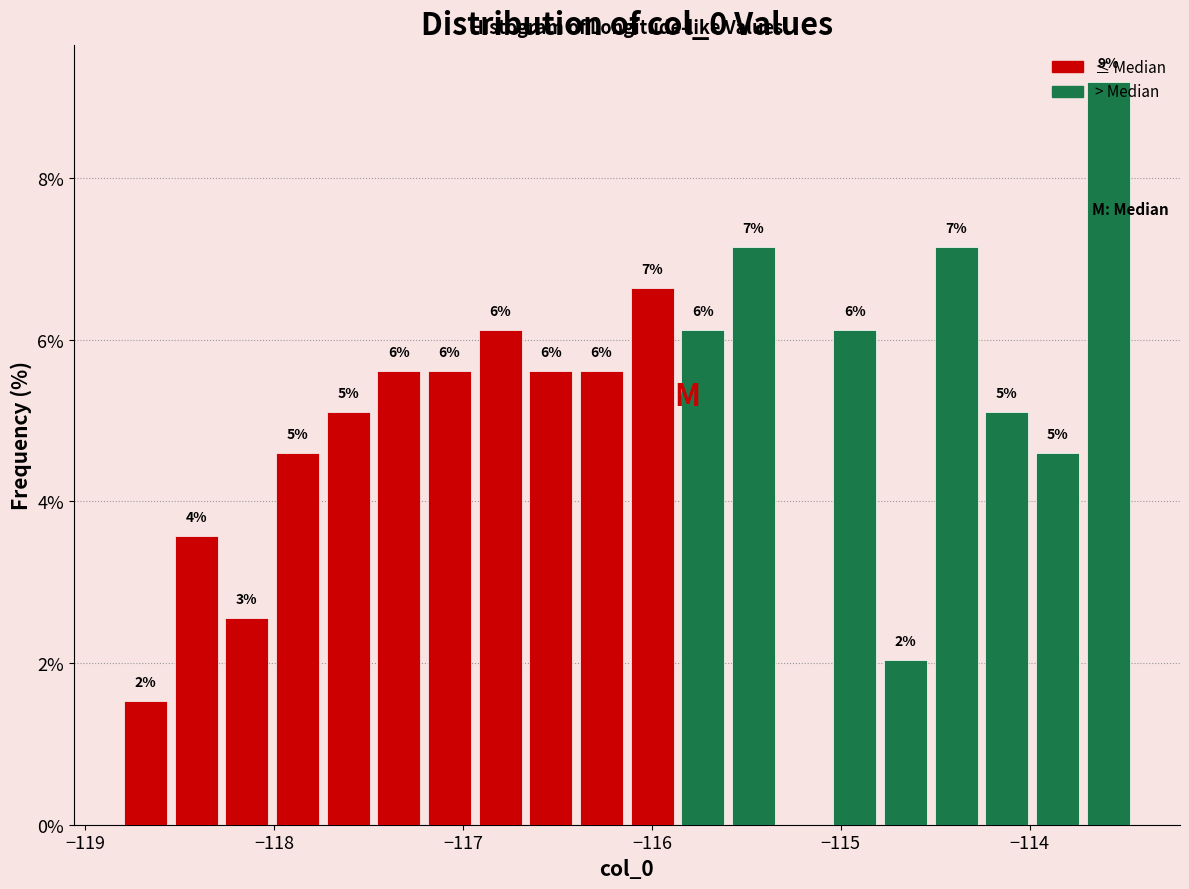

Around what value on the x-axis is the tallest bar? Give the approximate position of its centre, as read against the axis.

-113.6